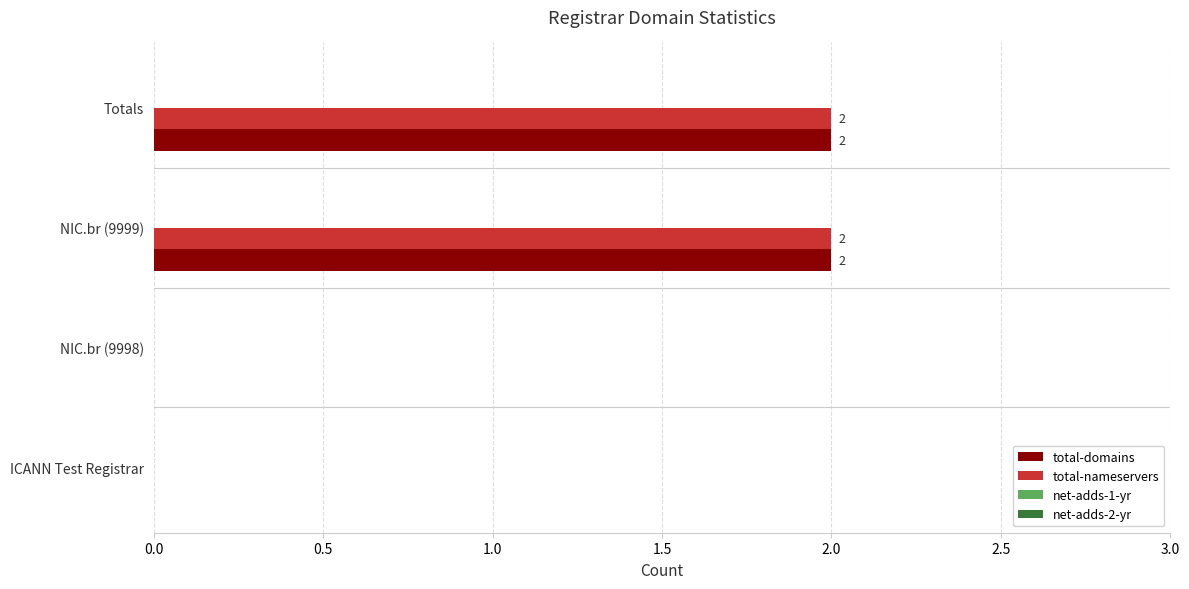

Is the value of total-nameservers at NIC.br (9998) greater than the value of total-domains at Totals?

No